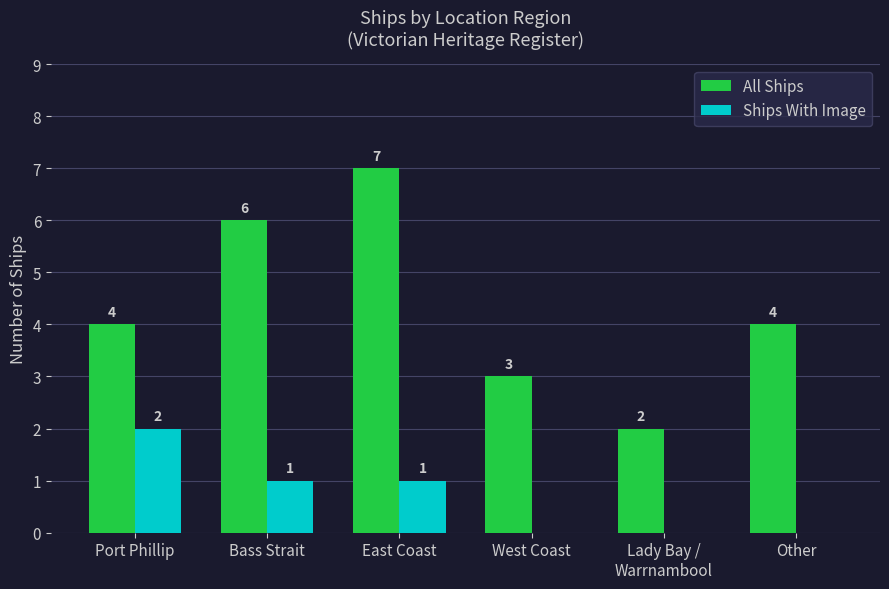

Reading right to left, transcribe all the data shown in this chart.

All Ships: Other=4	Lady Bay /
Warrnambool=2	West Coast=3	East Coast=7	Bass Strait=6	Port Phillip=4
Ships With Image: Other=0	Lady Bay /
Warrnambool=0	West Coast=0	East Coast=1	Bass Strait=1	Port Phillip=2